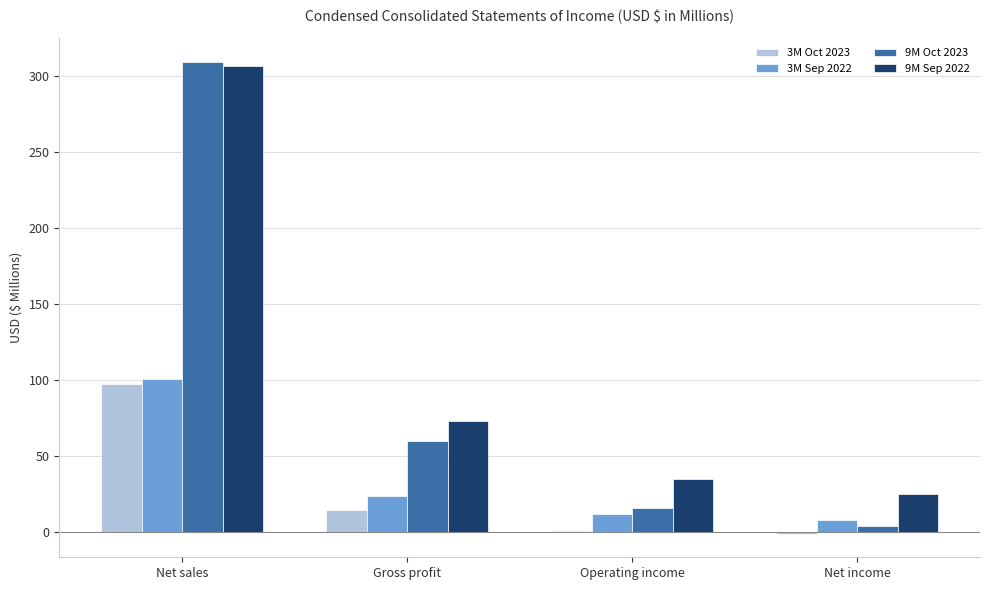

At which category is the sum across all series the highest?

Net sales